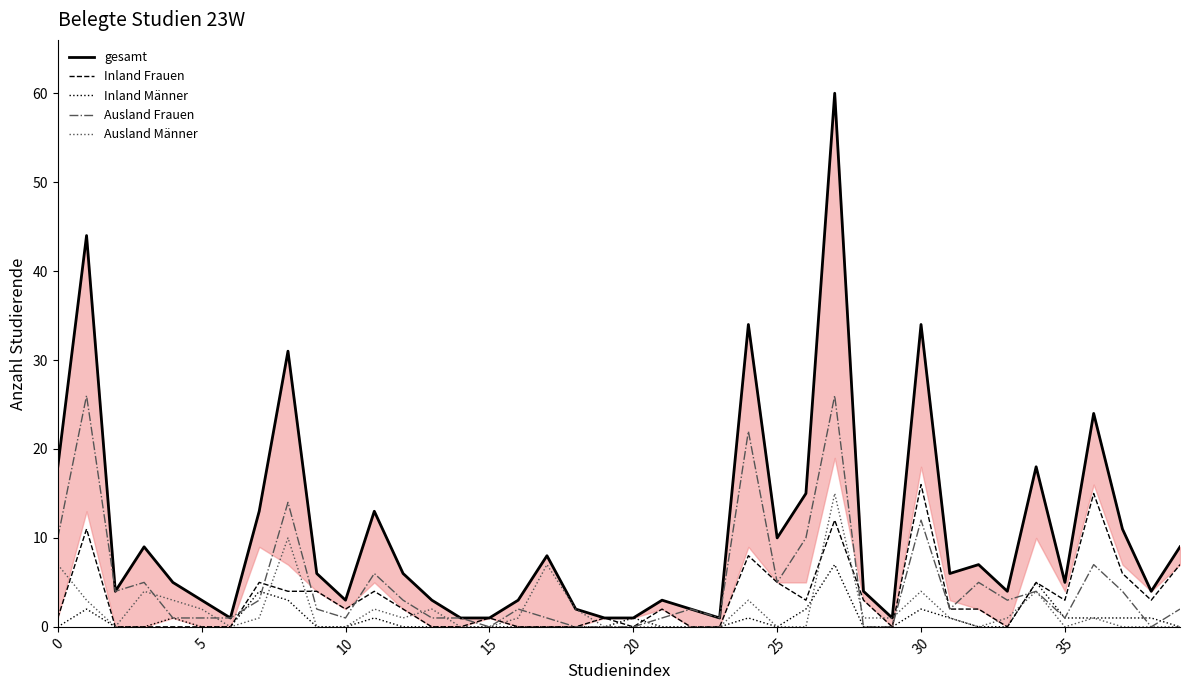

The value of Inland Männer at 34 is 5. True or false?

True